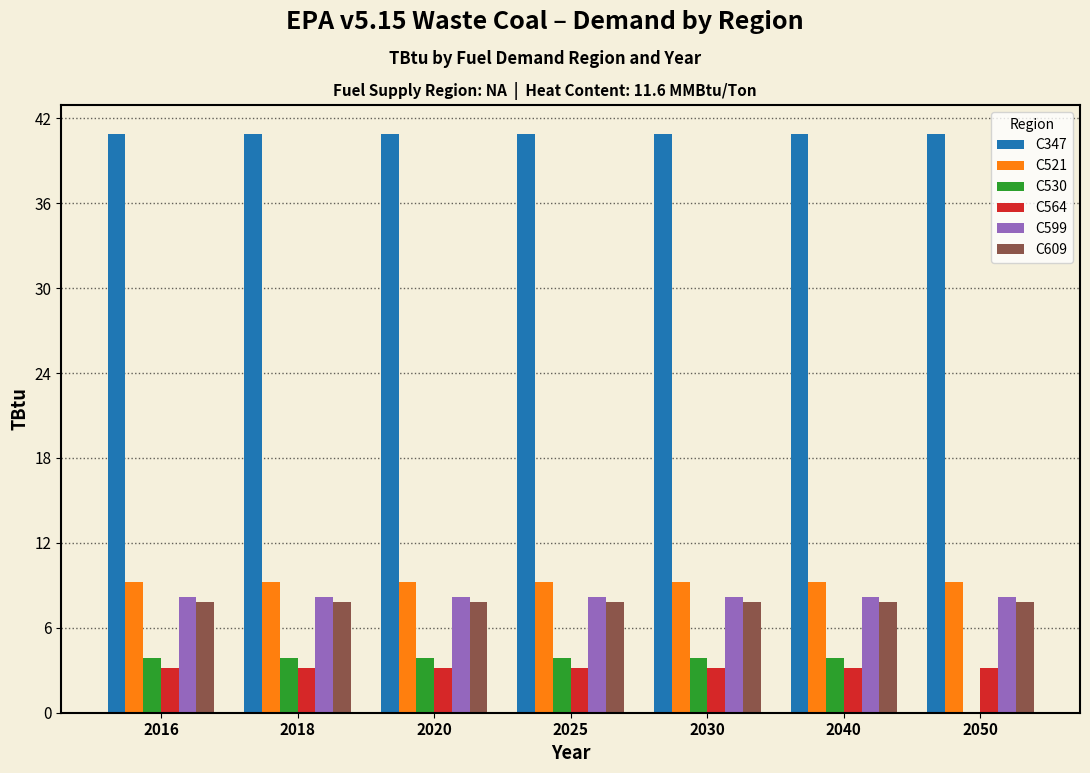

The value of C599 at 2025 is 11.6. True or false?

False